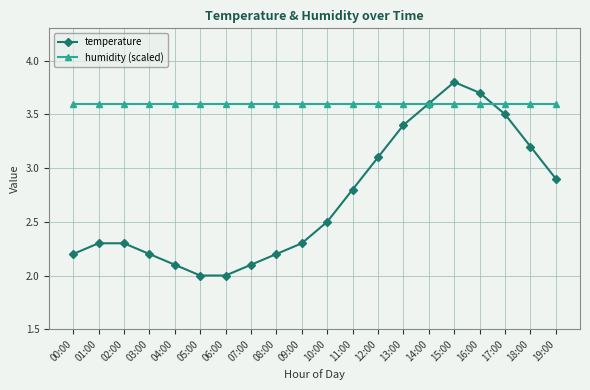

What is the minimum value shown in the chart?

2.0